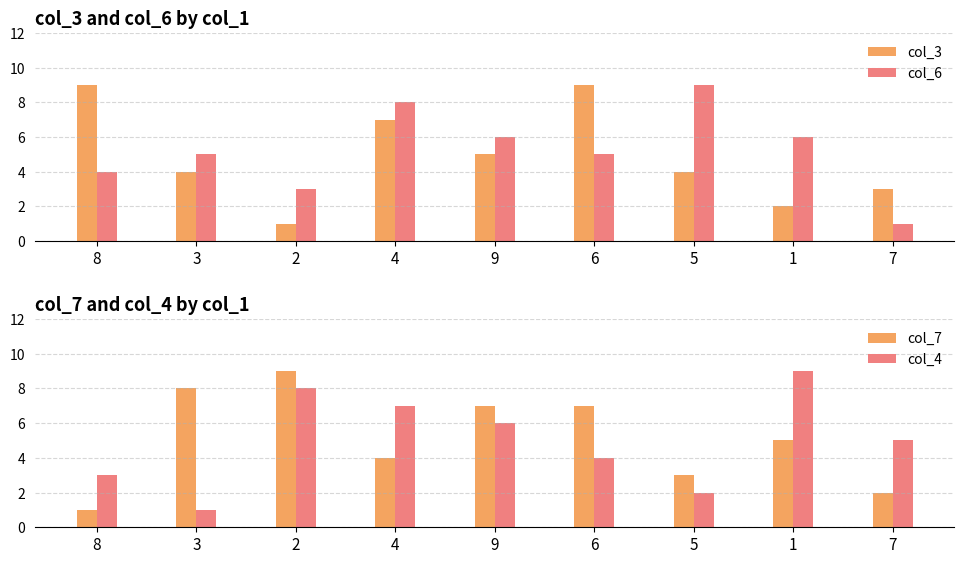

Reading left to right, what are all the values shown in this chart?

col_3: 8=9	3=4	2=1	4=7	9=5	6=9	5=4	1=2	7=3
col_6: 8=4	3=5	2=3	4=8	9=6	6=5	5=9	1=6	7=1
col_7: 8=1	3=8	2=9	4=4	9=7	6=7	5=3	1=5	7=2
col_4: 8=3	3=1	2=8	4=7	9=6	6=4	5=2	1=9	7=5